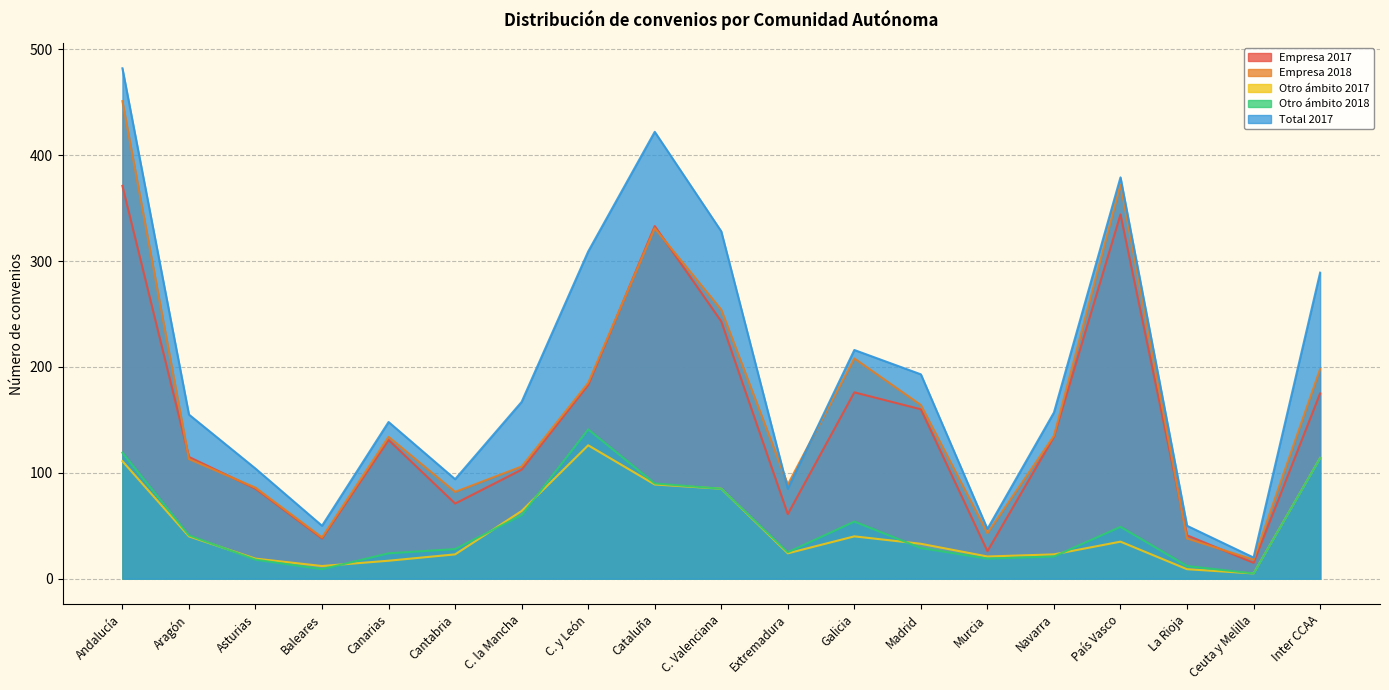

What is the difference between the second highest and second lowest values in the Total 2017 series?

375